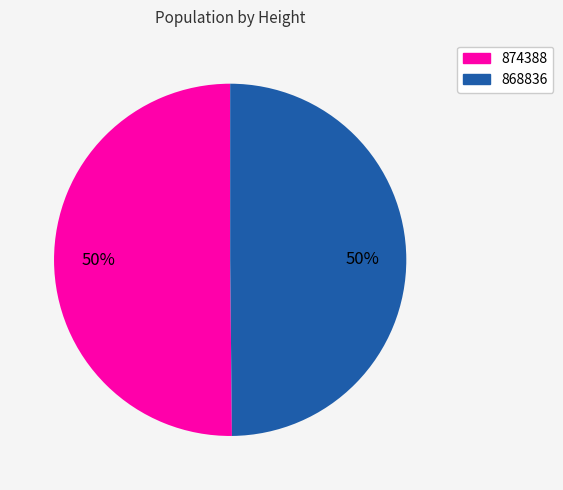

To the nearest percent, what is the average slice percentage?

50%